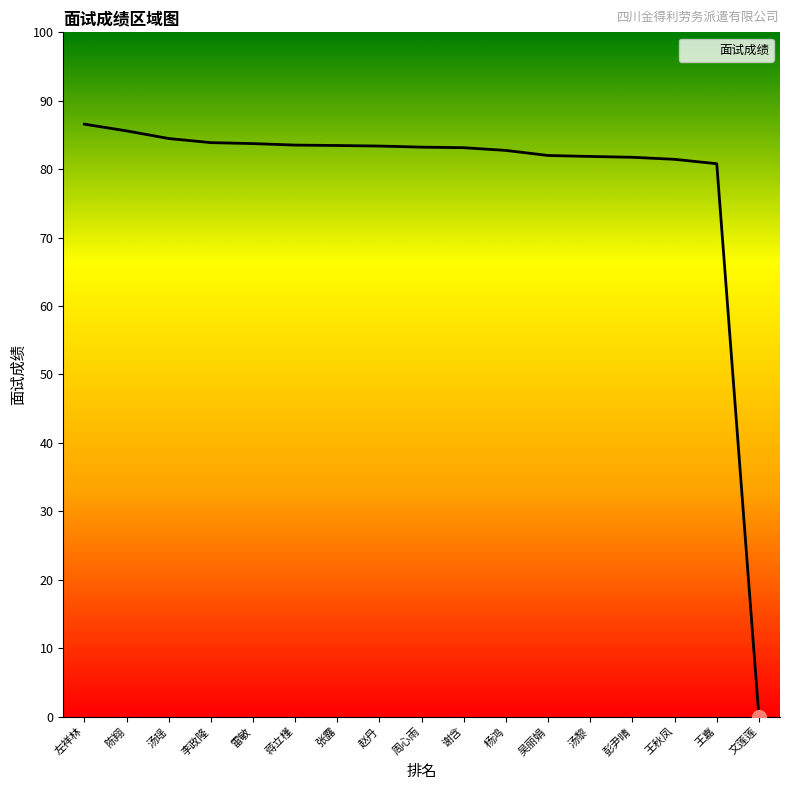

What is the difference between the values at 张露 and 王秋凤?

2.0